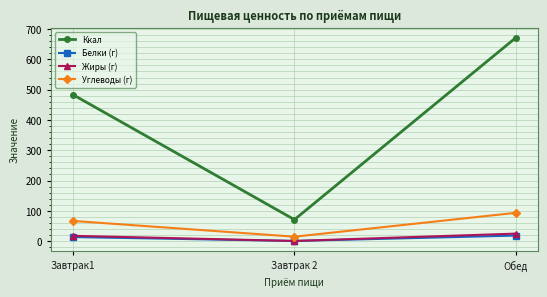

Does the chart display data point markers on the line(s)?

Yes